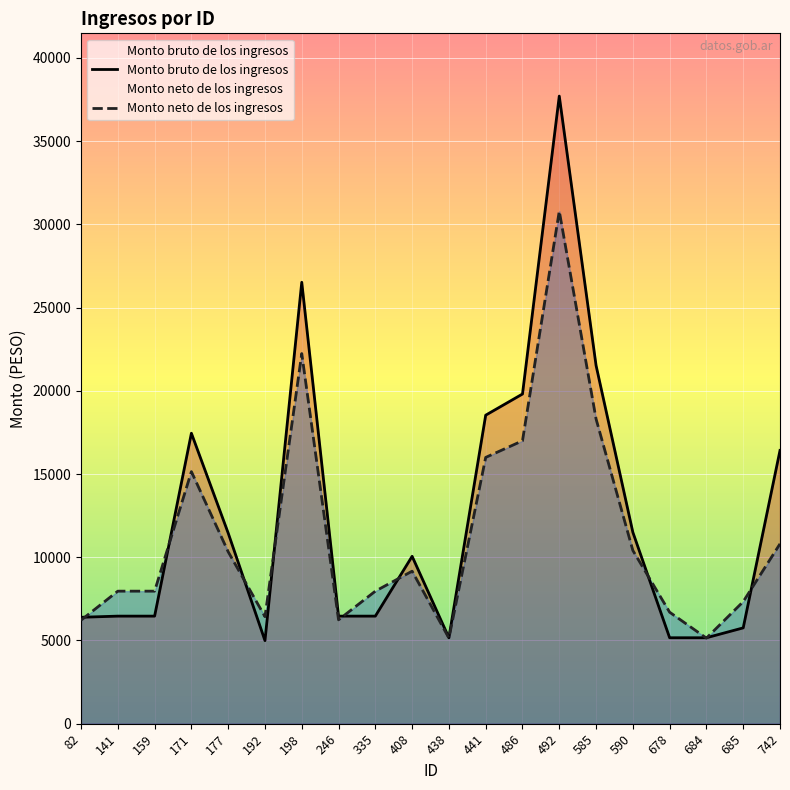

At which category does the chart reach its peak across all series?

492